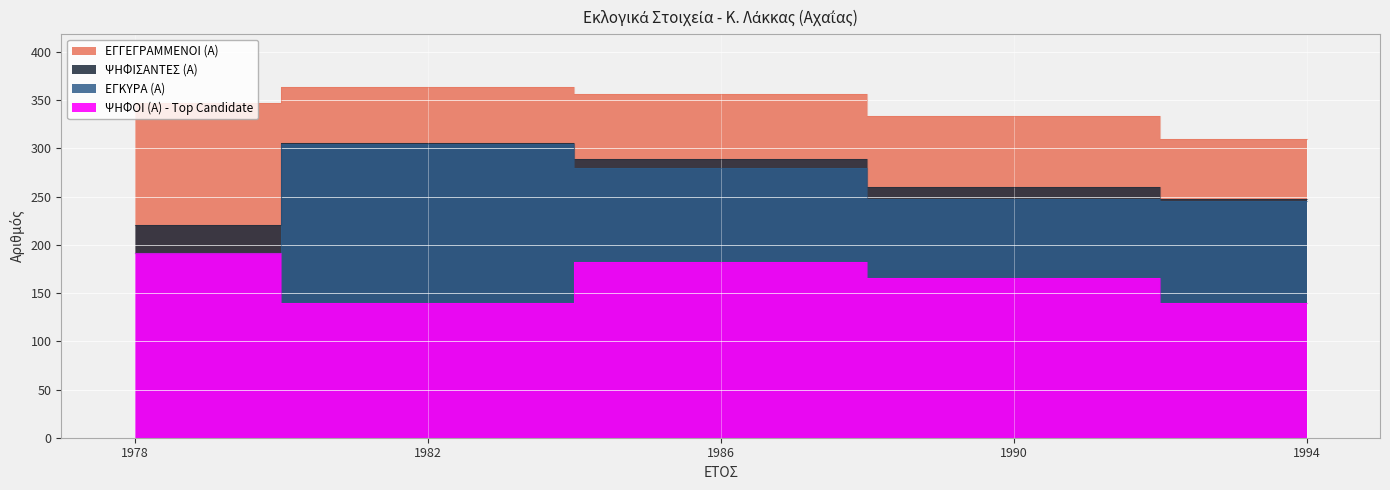

How many values in the ΨΗΦΙΣΑΝΤΕΣ (Α) series exceed 260?

2